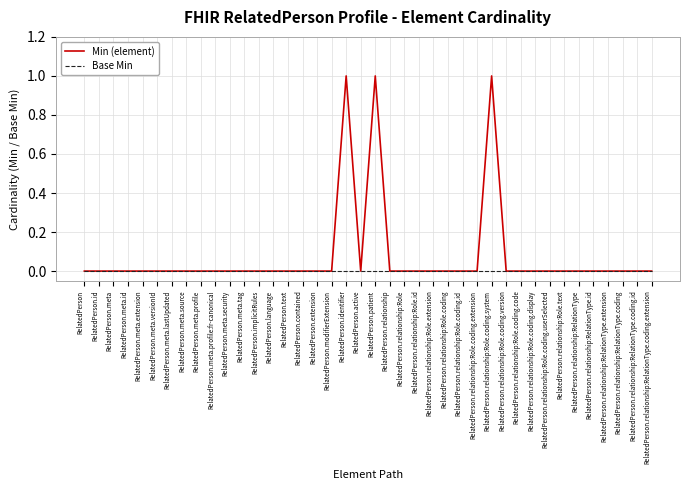

The Min (element) series shows 1 at RelatedPerson.meta.source. True or false?

False